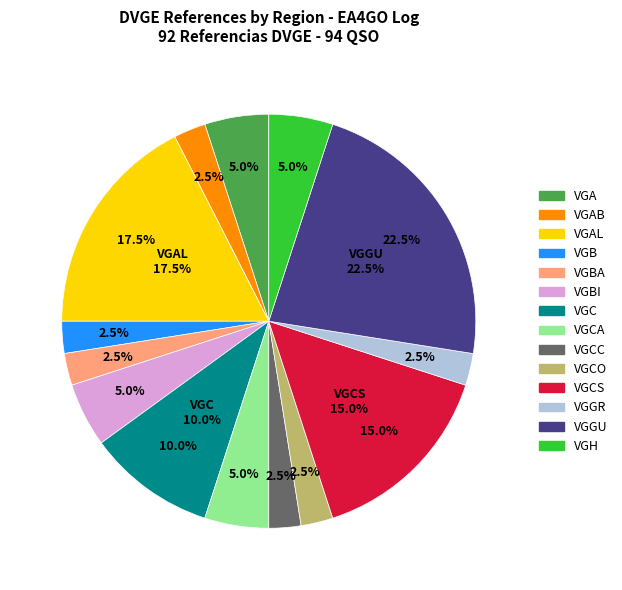

Is there a majority slice in this chart?

No